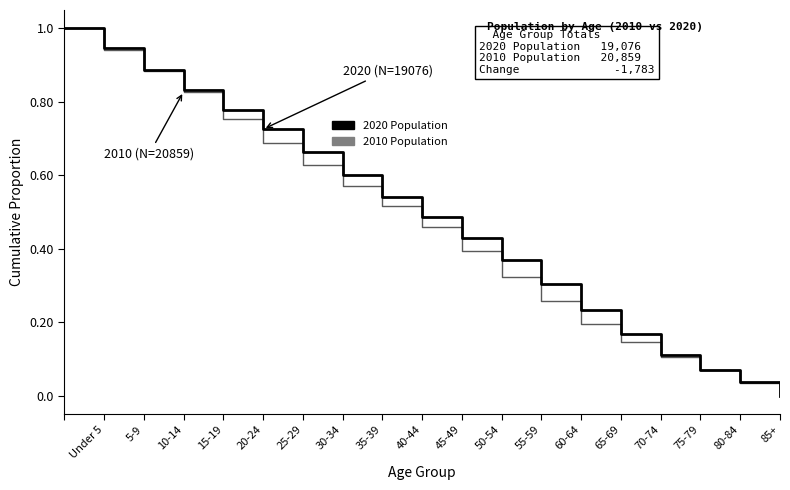

List the series in order of their overall mean, highest first.

2020 Population, 2010 Population